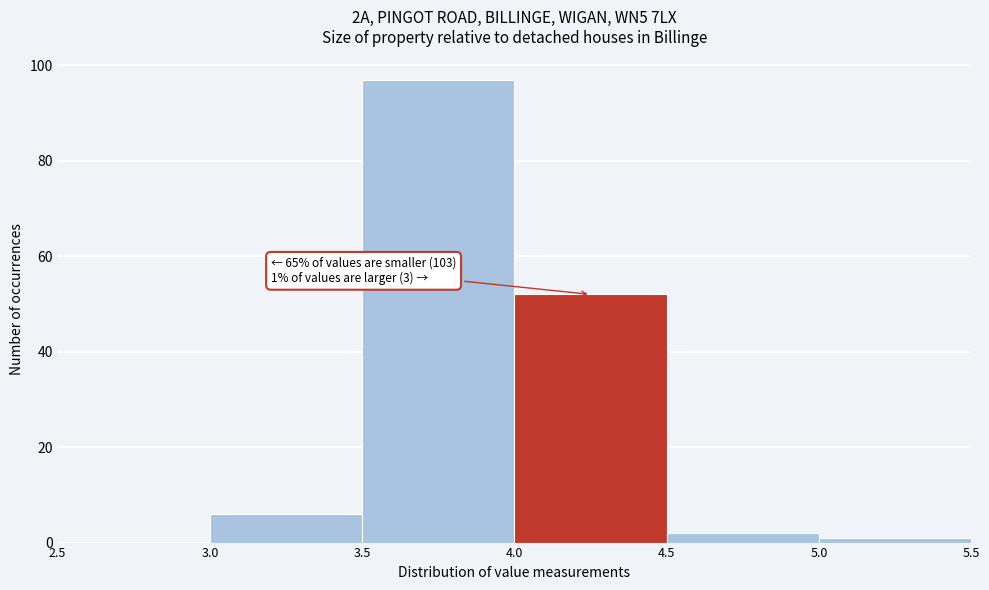

Which range on the x-axis has the tallest bar?

3.5 to 4.0